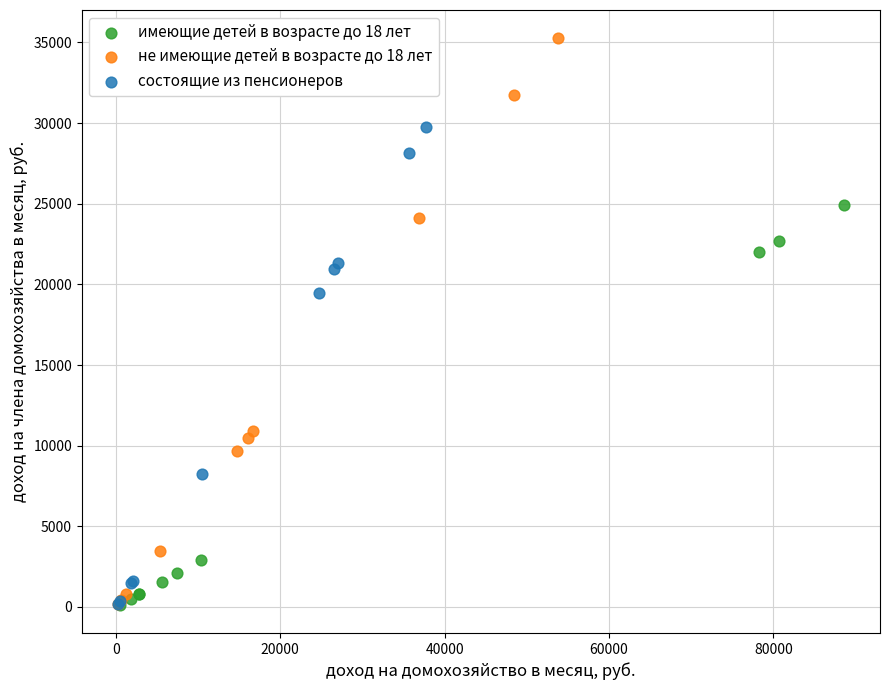

Which series has the widest spread of Y values?

не имеющие детей в возрасте до 18 лет